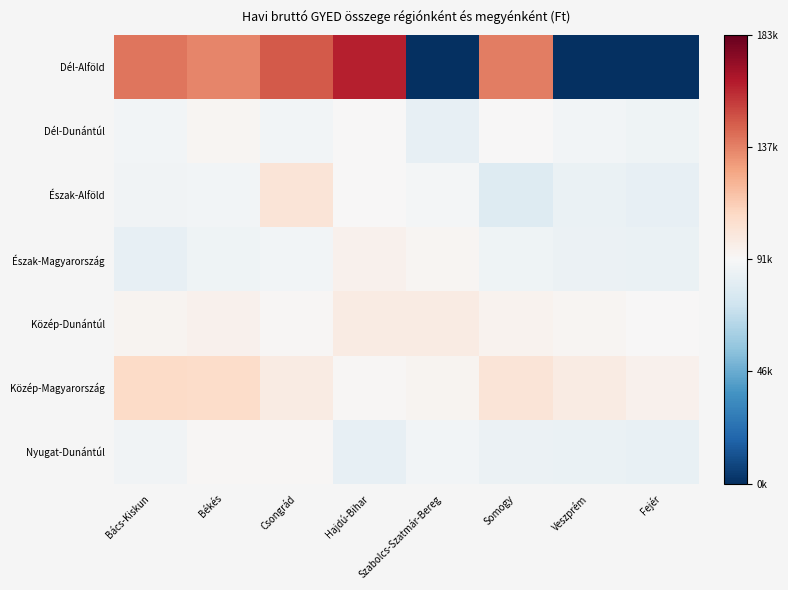

What is the total value across all series at Csongrád?

73791.7